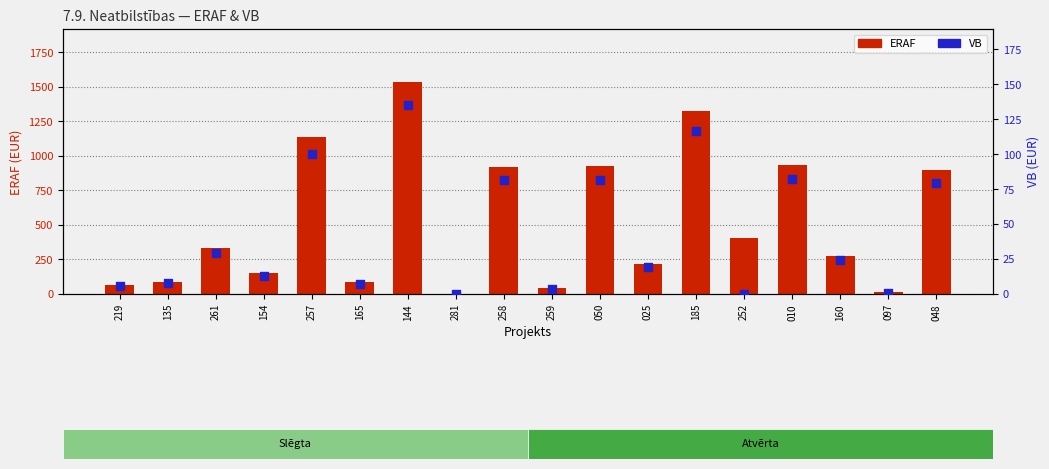

Which series has the largest Y range (max minus min)?

ERAF